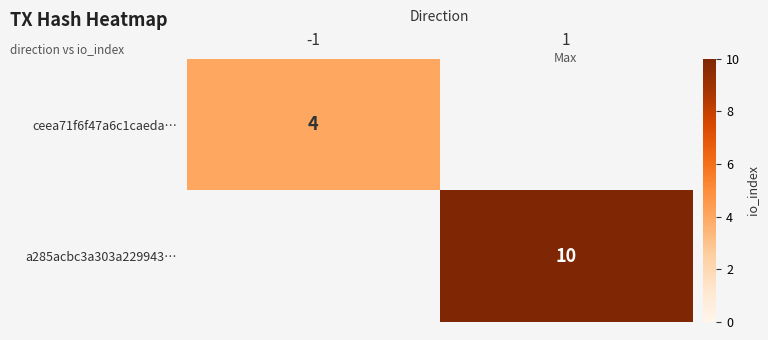

True or false: a285acbc3a303a229943… has a value of 15 at 1.

False